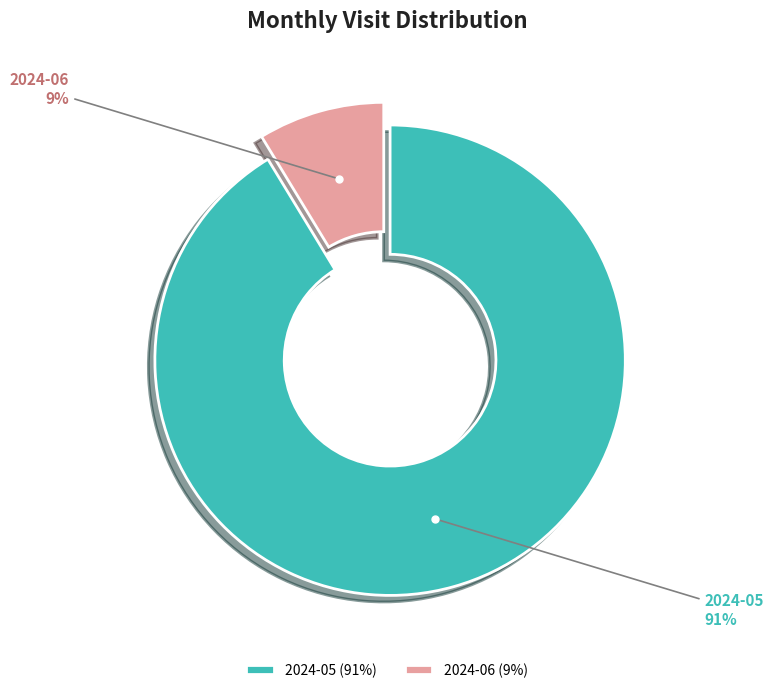

Which category has the biggest portion of the pie?

2024-05